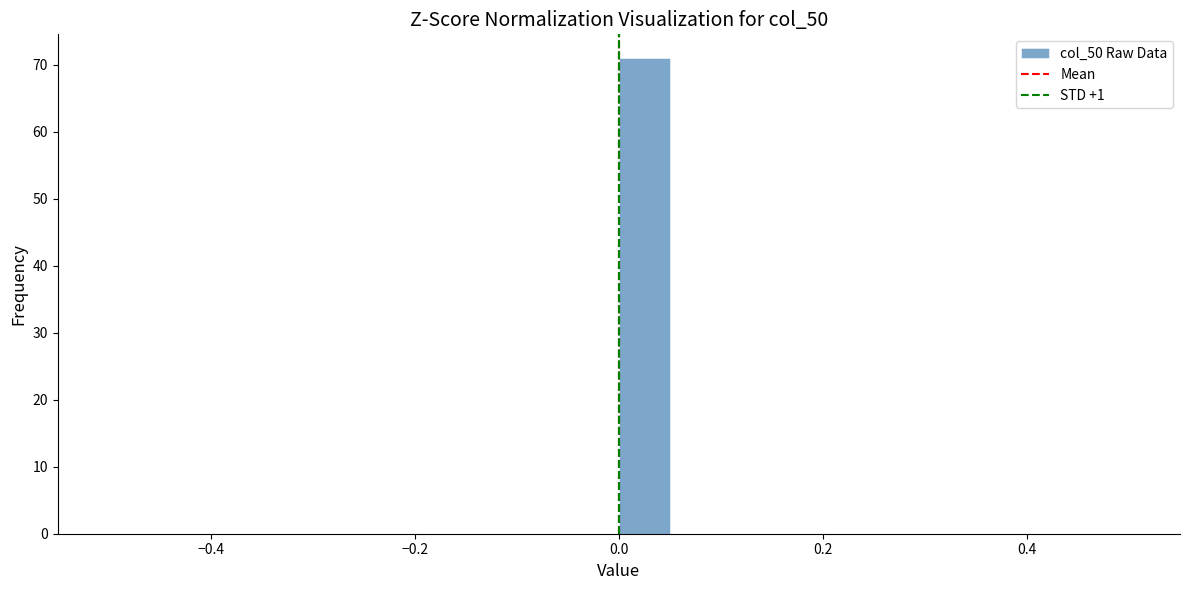

Read against the x-axis, roughly where is the centre of the tallest bar?

0.02